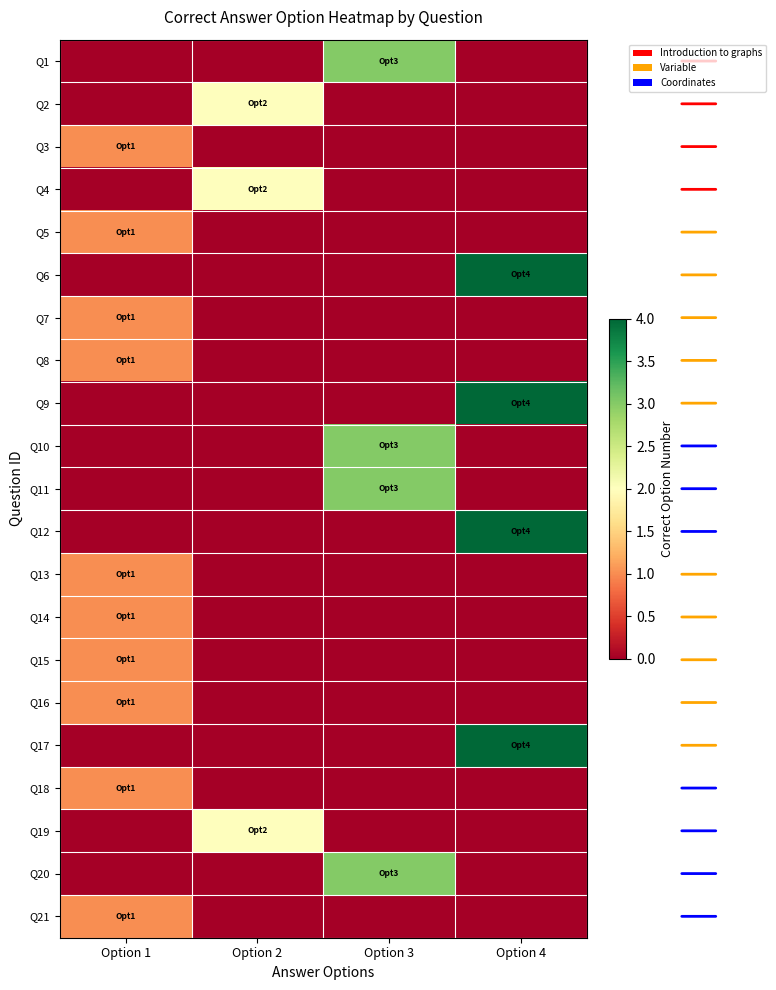

At Option 1, list the series in order from largest to smallest.

Q3, Q5, Q7, Q8, Q13, Q14, Q15, Q16, Q18, Q21, Q1, Q2, Q4, Q6, Q9, Q10, Q11, Q12, Q17, Q19, Q20